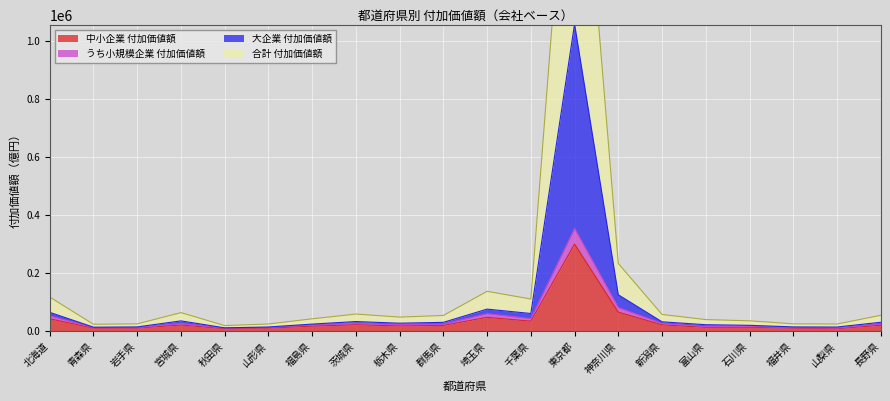

True or false: 中小企業 付加価値額 has a value of 32402.6 at 千葉県.

True